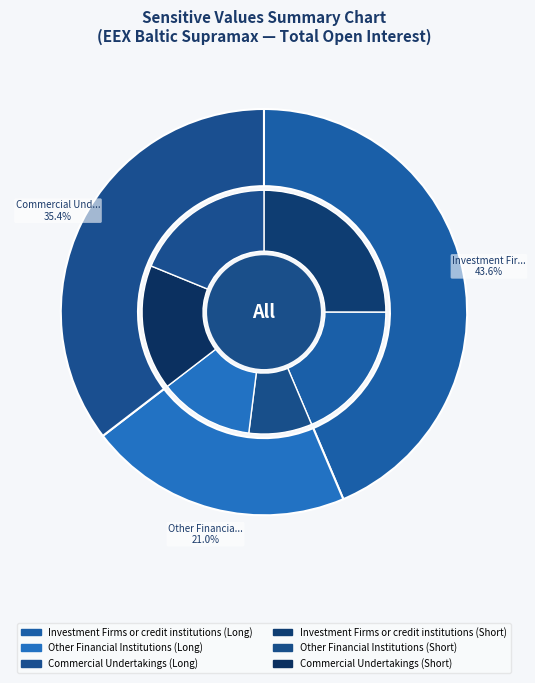

Is Other Financial Institutions the majority of the pie?

No